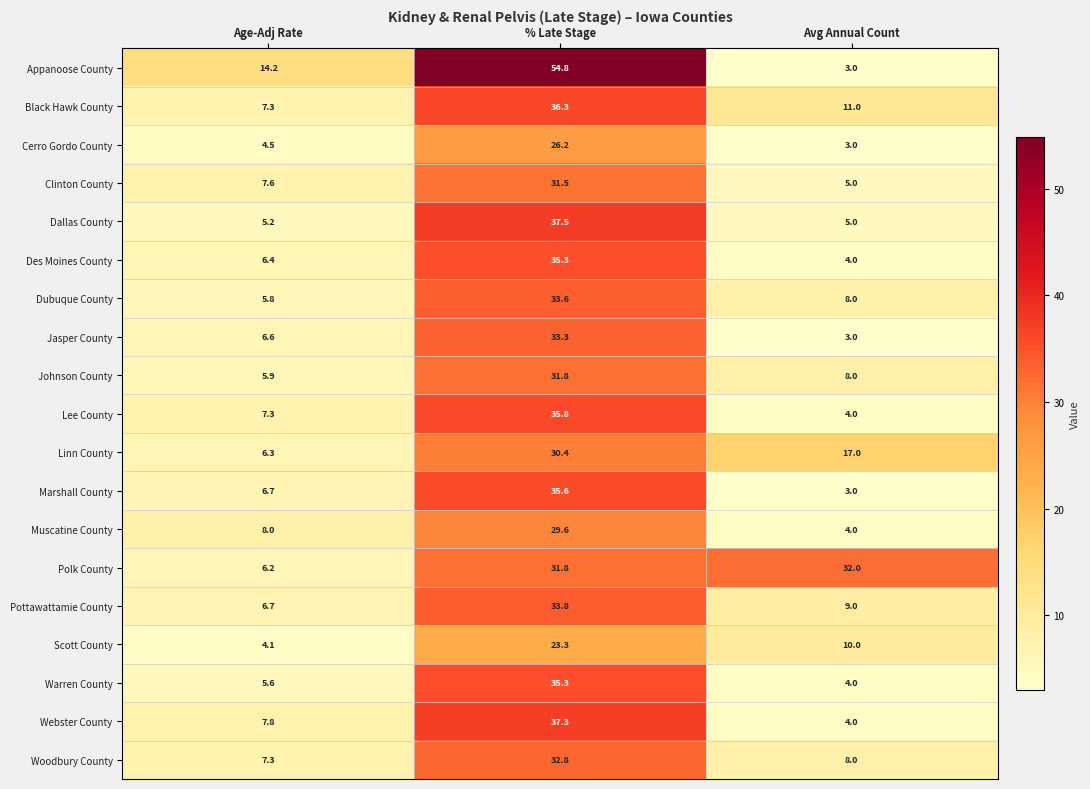

At how many categories does at least one series exceed 10?

3